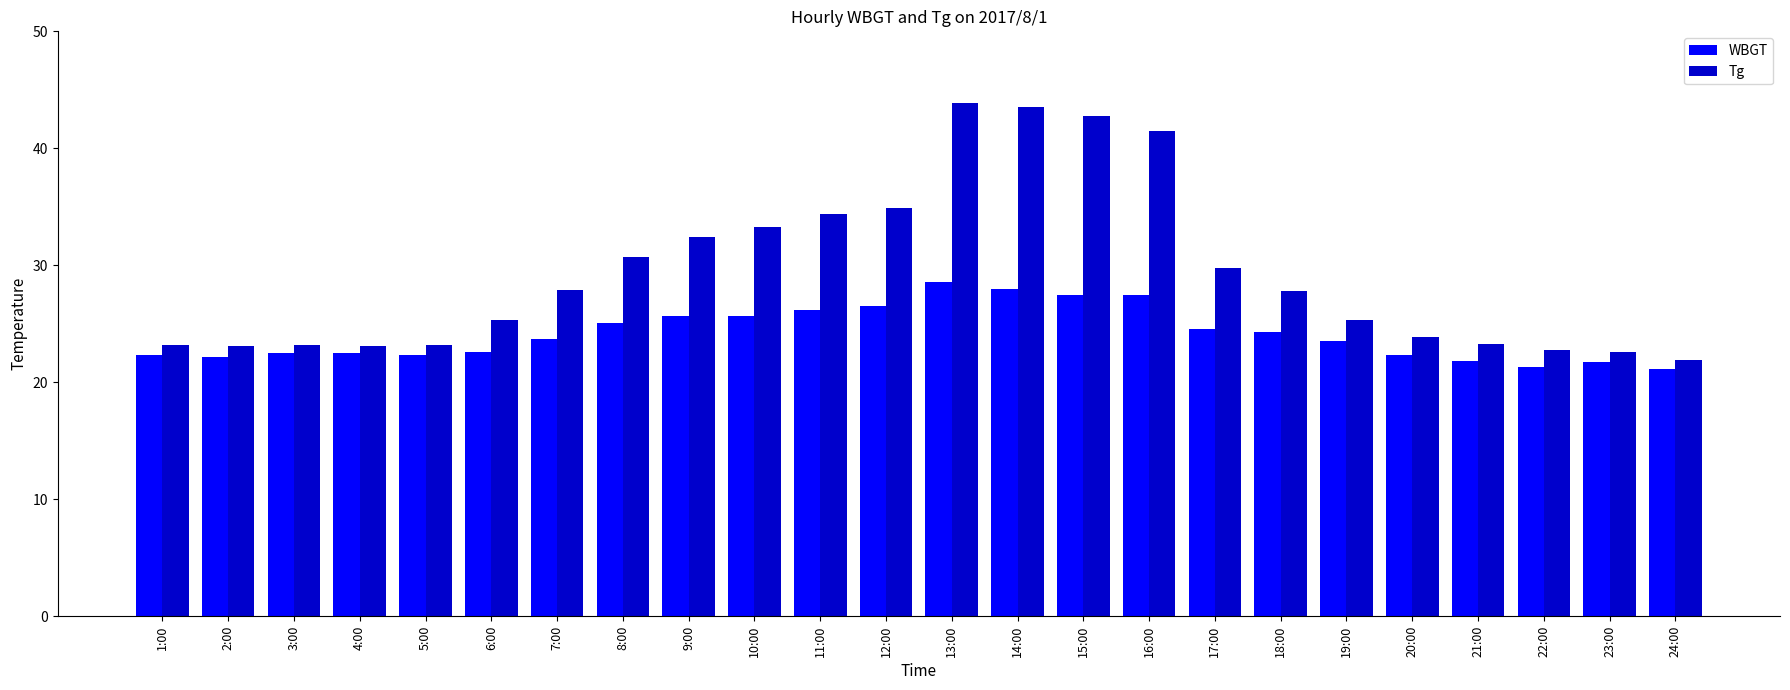

At 15:00, list the series in order from largest to smallest.

Tg, WBGT